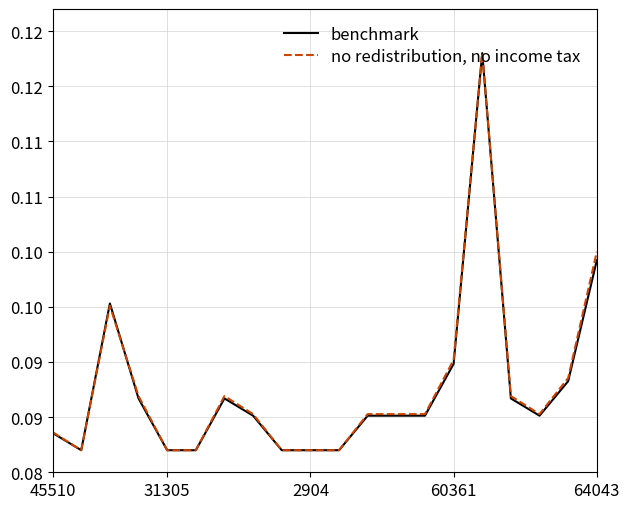

List the series in order of their overall mean, lowest first.

benchmark, no redistribution, no income tax